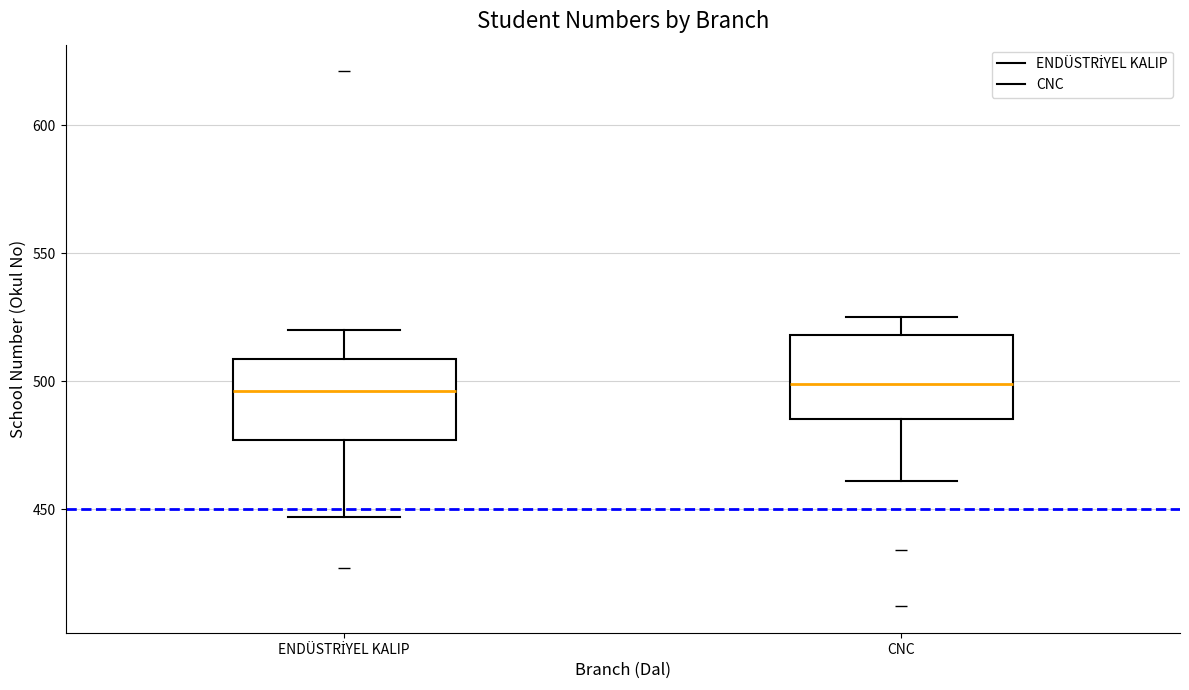

Where is the upper edge of the box for CNC on the y-axis? The values are not printed on the chart, so give them approximately, as read against the axis.

520